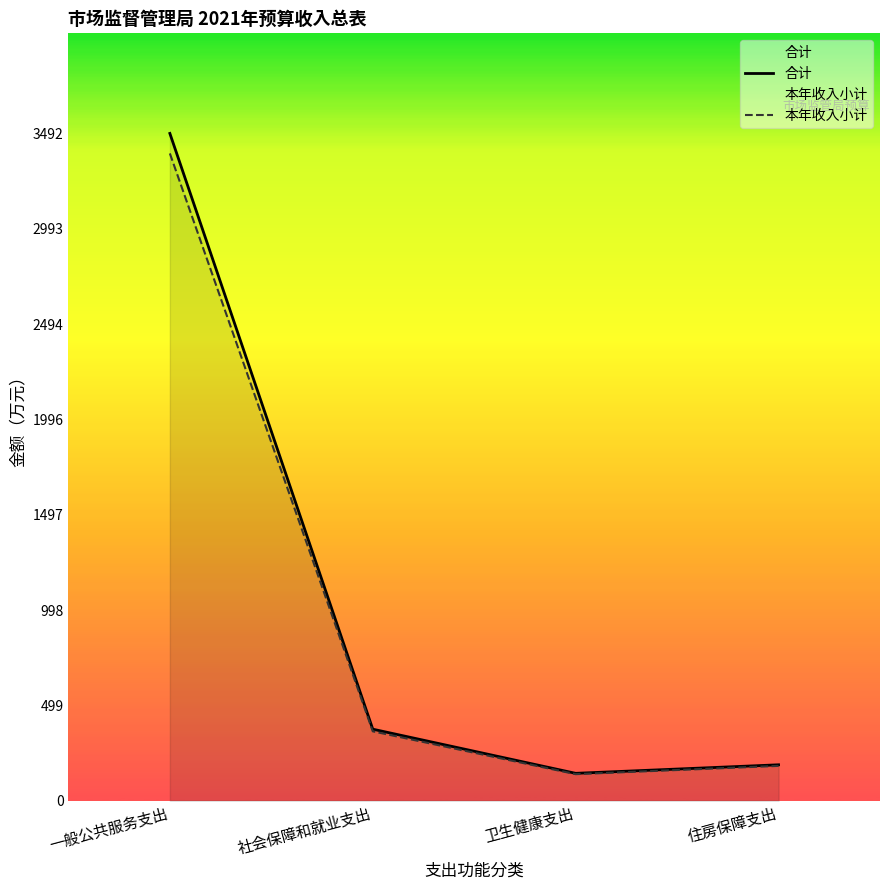

Reading right to left, extract all data points from this chart.

合计: 187.6	142.9	374.0	3492.1
本年收入小计: 182.0	138.7	362.8	3387.4